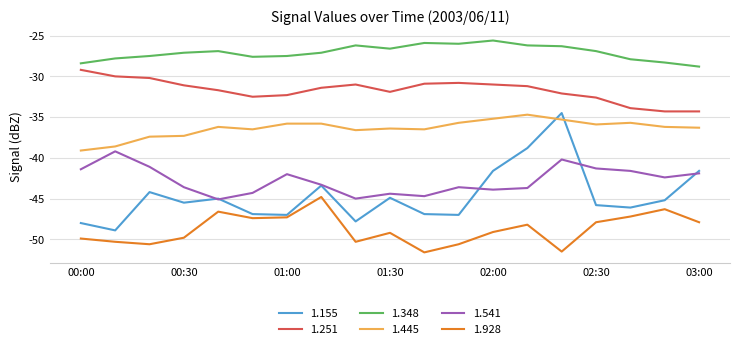

What are all the series names shown in the legend?

1.155, 1.251, 1.348, 1.445, 1.541, 1.928